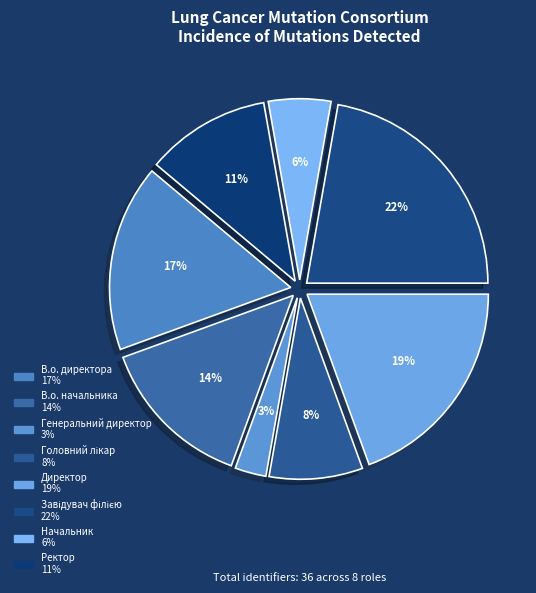

How many segments does this pie chart have?

8